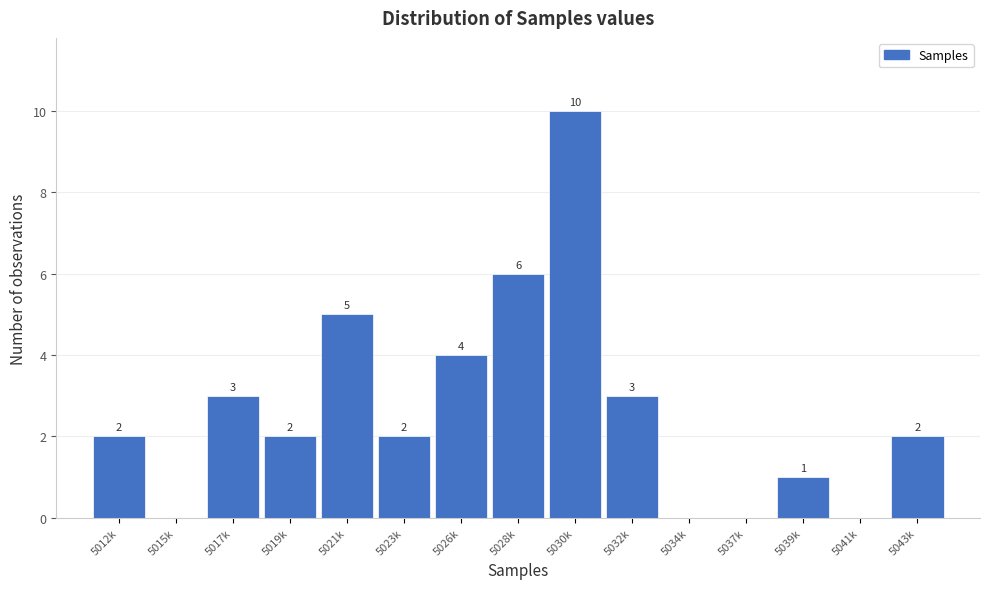

Reading right to left, transcribe all the data shown in this chart.

5043k=2	5041k=0	5039k=1	5037k=0	5034k=0	5032k=3	5030k=10	5028k=6	5026k=4	5023k=2	5021k=5	5019k=2	5017k=3	5015k=0	5012k=2